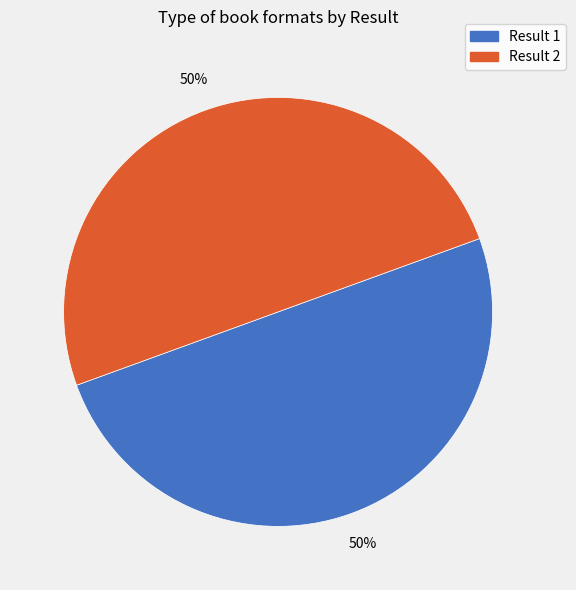

Do Result 2 and Result 1 together represent more than half of the pie?

Yes